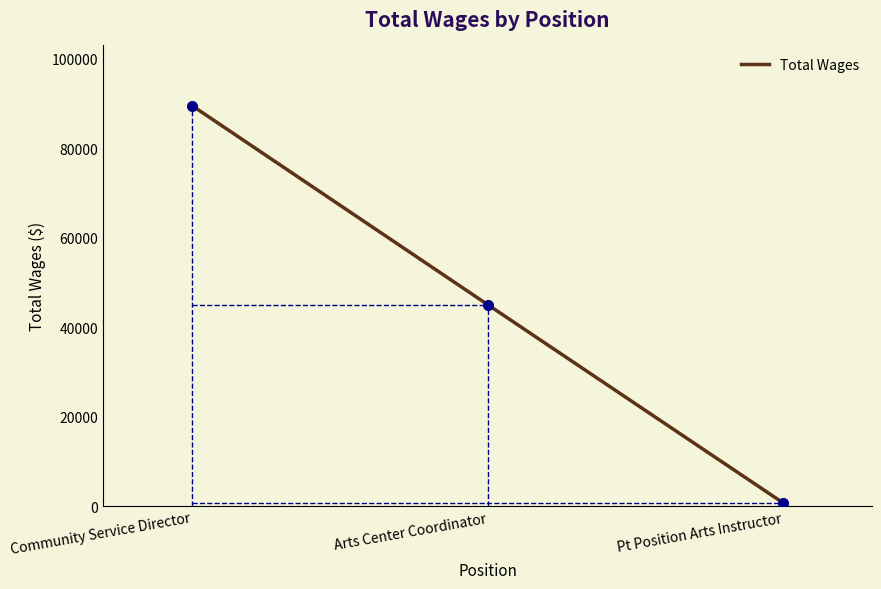

Between Arts Center Coordinator and Pt Position Arts Instructor, which is larger?

Arts Center Coordinator